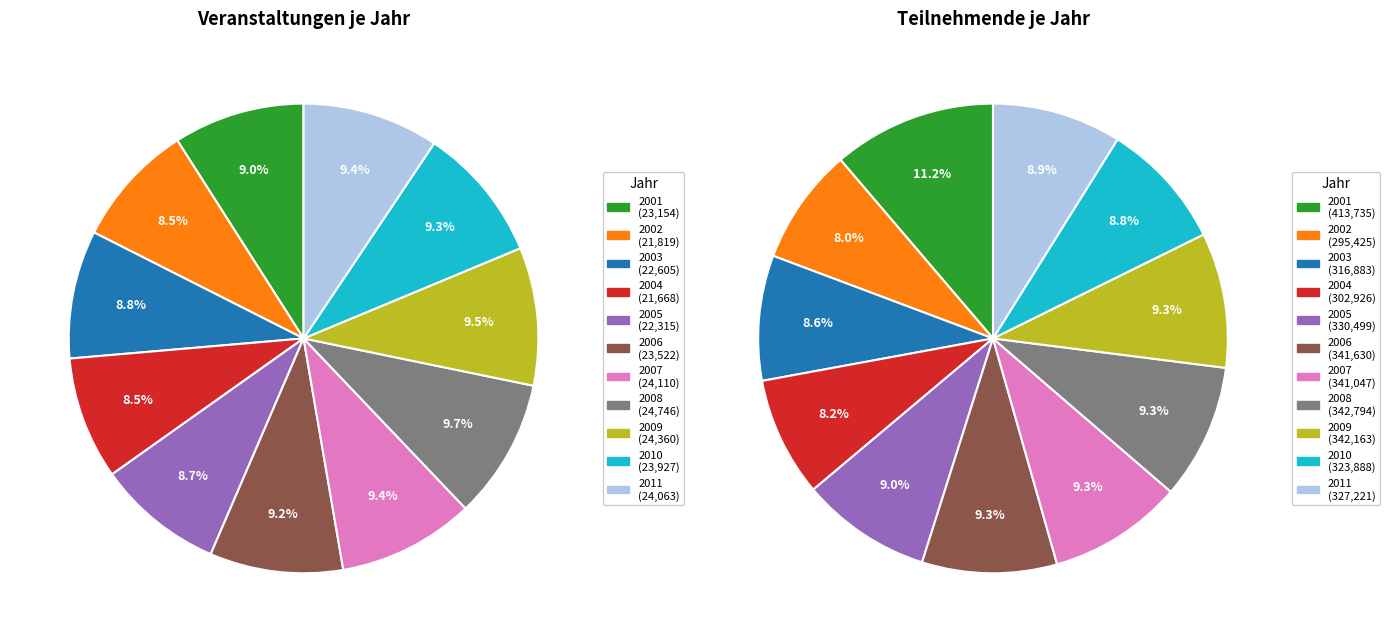

Is there any slice that represents more than half of the pie?

No